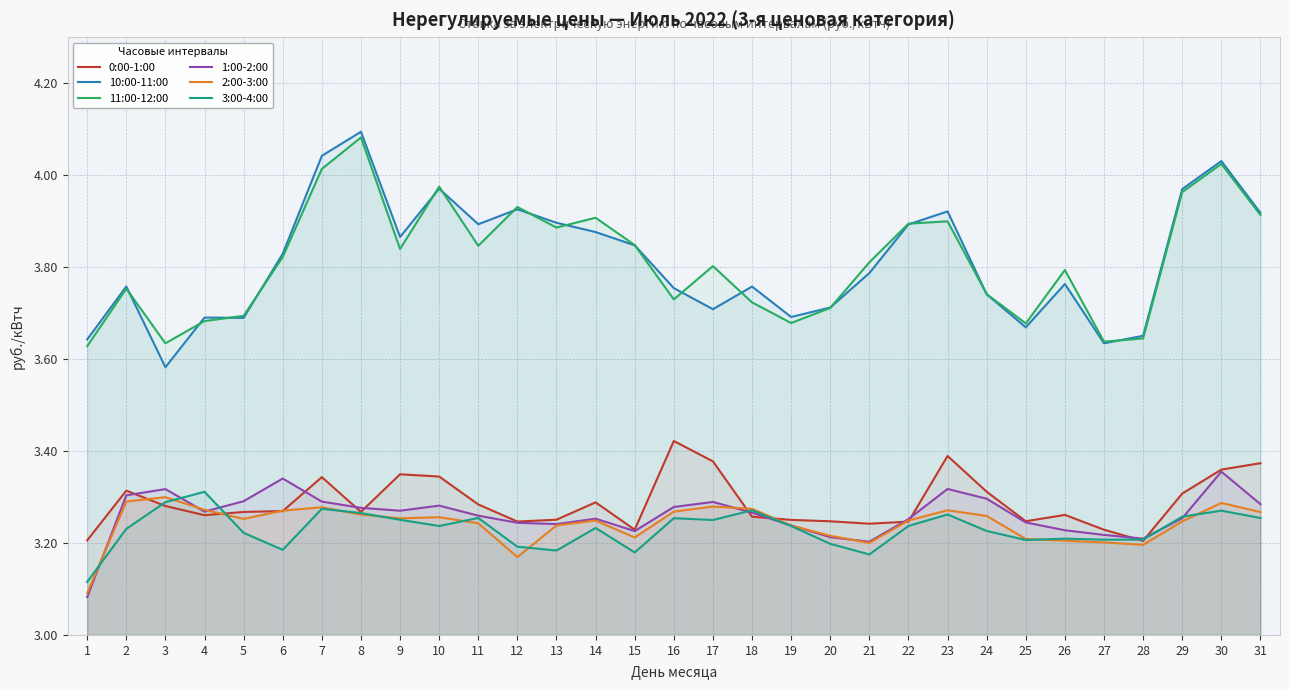

What is the difference between the maximum and second lowest values in the 10:00-11:00 series?

0.5